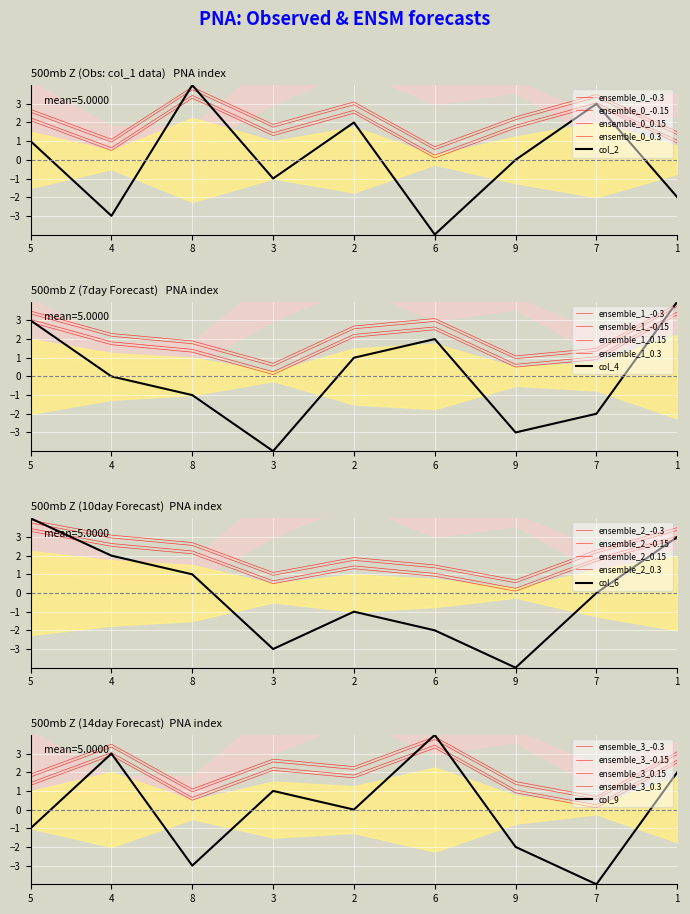

Which has a higher value, 3 or 1?

3